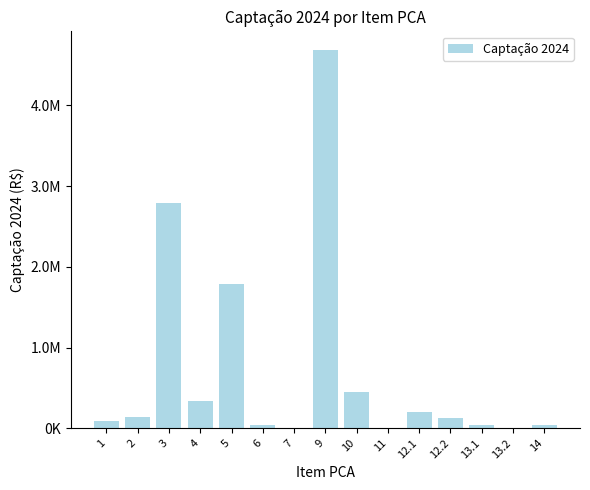

Where is the data nearest to the value 2342458?

3